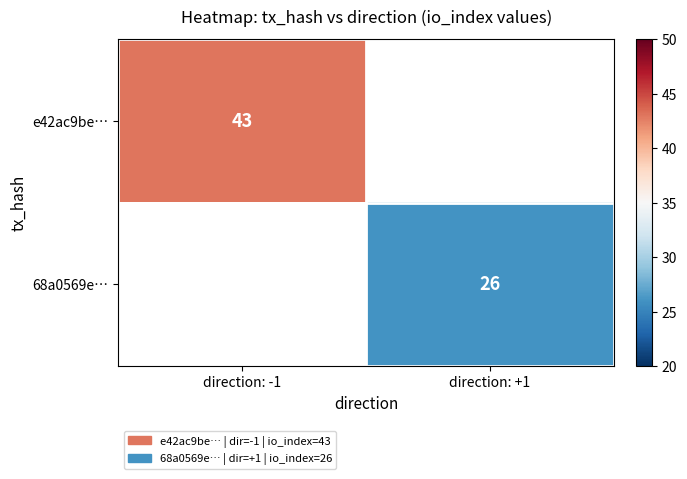

The value of e42ac9be… at direction: -1 is 25. True or false?

False